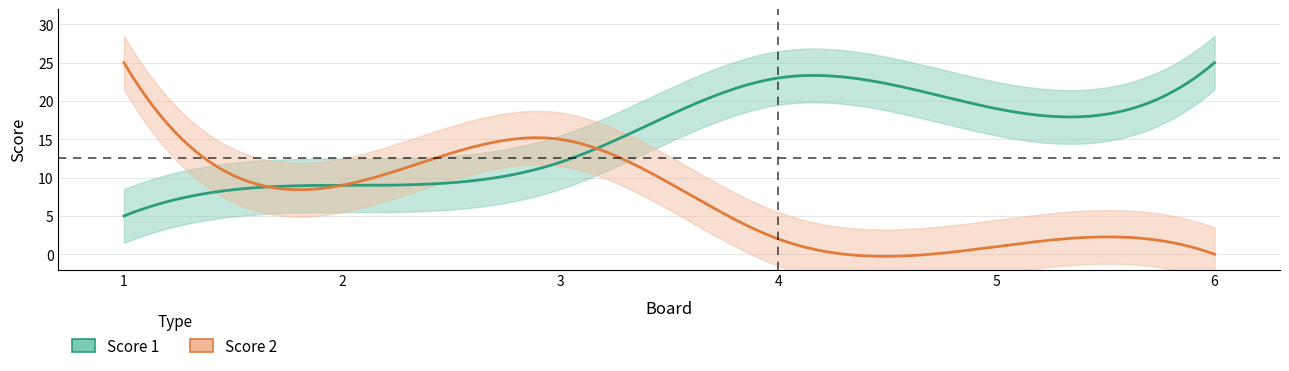

Where does the Score 2 series first go above 9?

1